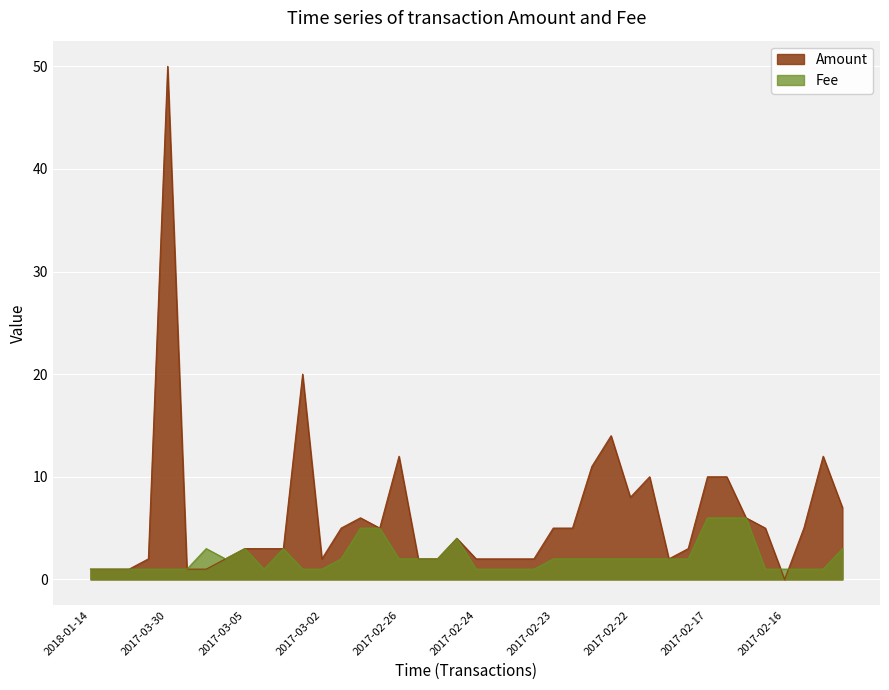

How many points are lower than both their immediate neighbors (excluding endpoints)?

2